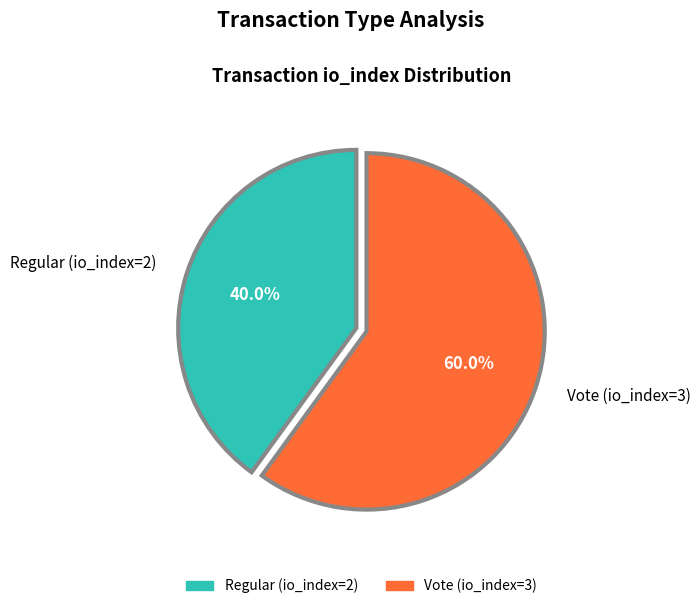

Between Vote (io_index=3) and Regular (io_index=2), which is larger?

Vote (io_index=3)